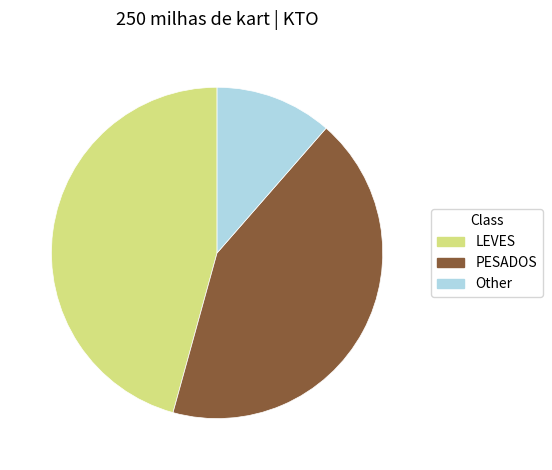

How many slices are in this pie chart?

3